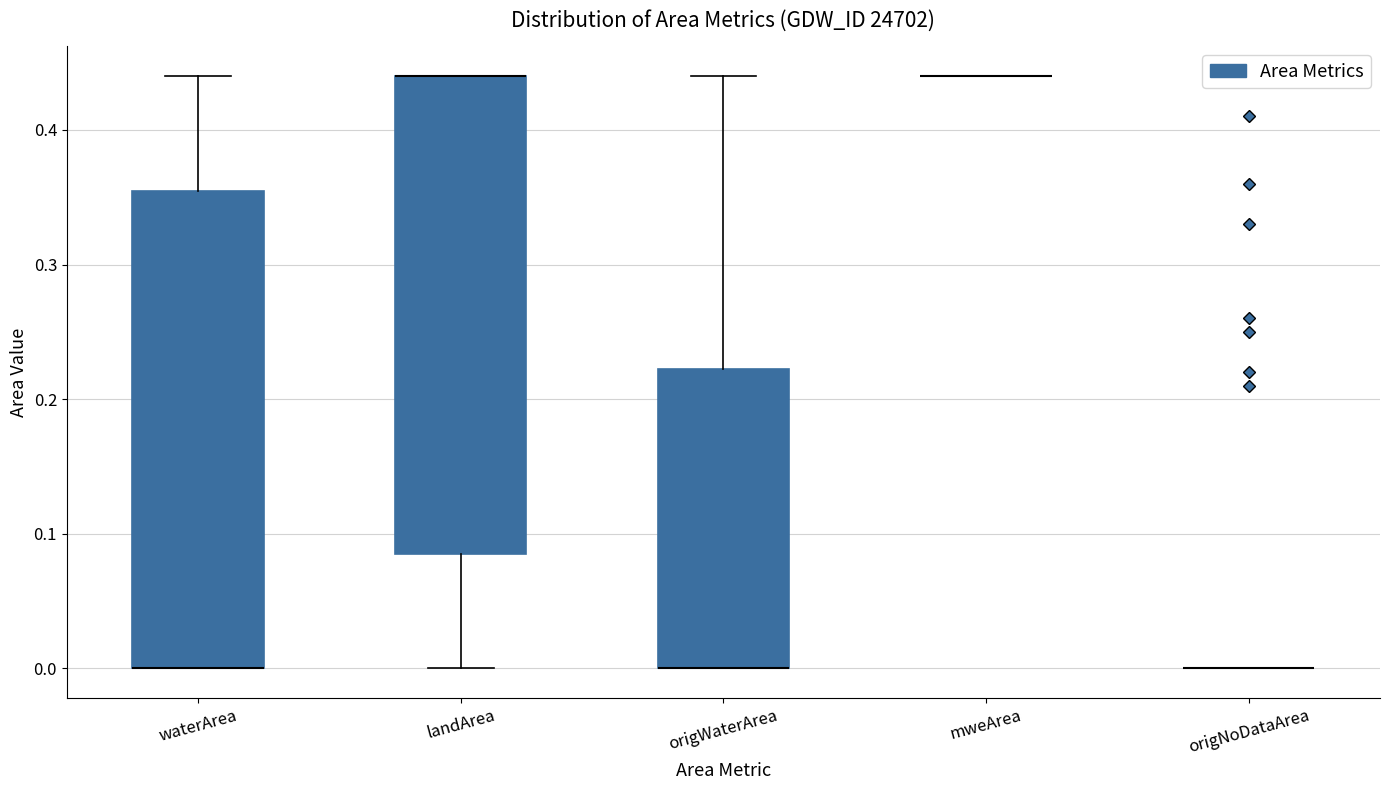

Reading left to right, read every box against the y-axis: the position of its median line, the range the box covers, and the ends of its whiskers. The values are not printed on the chart, so give them approximately, as read against the axis.

waterArea: median 0.00 (drawn on the box's lower edge), box 0.00 to 0.36, whiskers 0.00 to 0.44
landArea: median 0.44 (drawn on the box's upper edge), box 0.09 to 0.44, whiskers 0.00 to 0.44
origWaterArea: median 0.00 (drawn on the box's lower edge), box 0.00 to 0.22, whiskers 0.00 to 0.44
mweArea: box collapsed to a line at 0.44, whiskers 0.44 to 0.44
origNoDataArea: box collapsed to a line at 0.00, whiskers 0.00 to 0.00